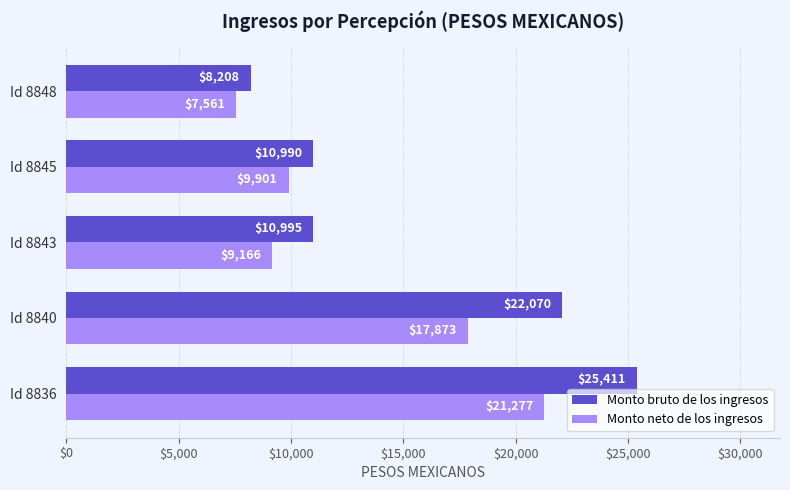

What value does the Monto neto de los ingresos series have at Id 8843?

9166.3